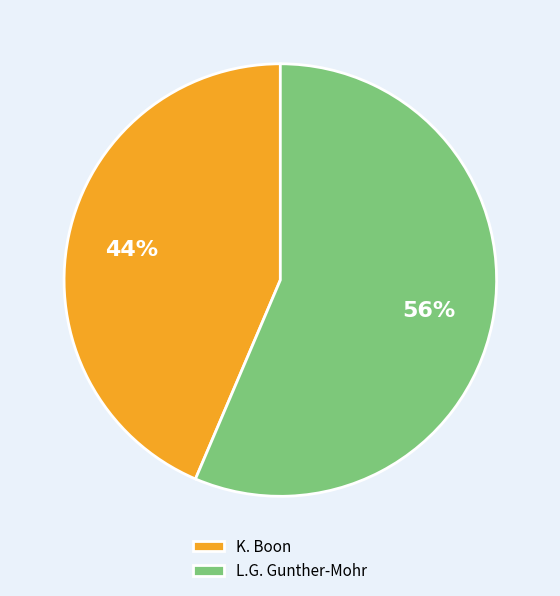

To the nearest percent, what percentage of the pie is L.G. Gunther-Mohr?

56%